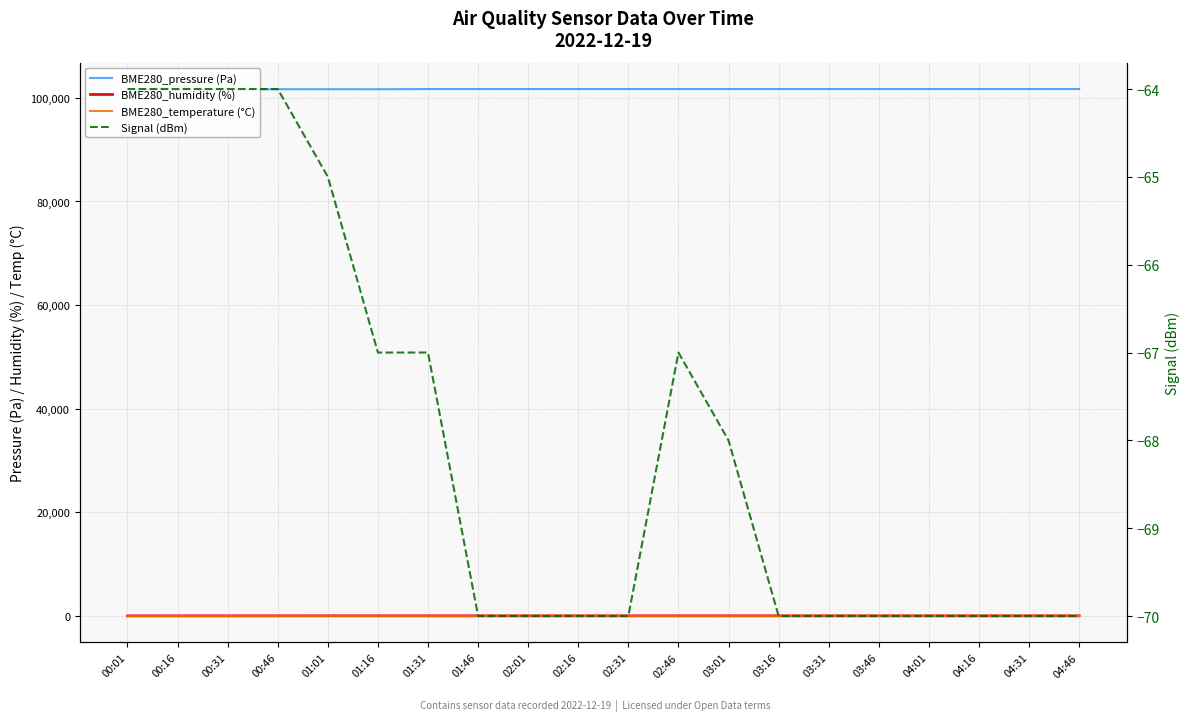

How many interior local peaks does the Signal (dBm) series have?

1